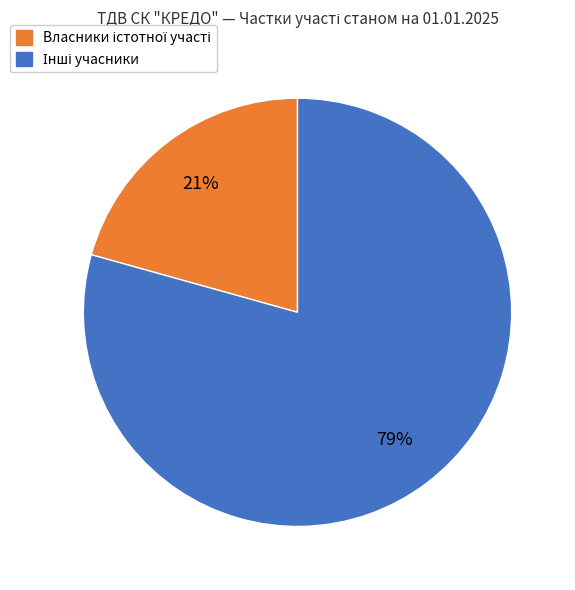

To the nearest percent, what is the average slice percentage?

50%